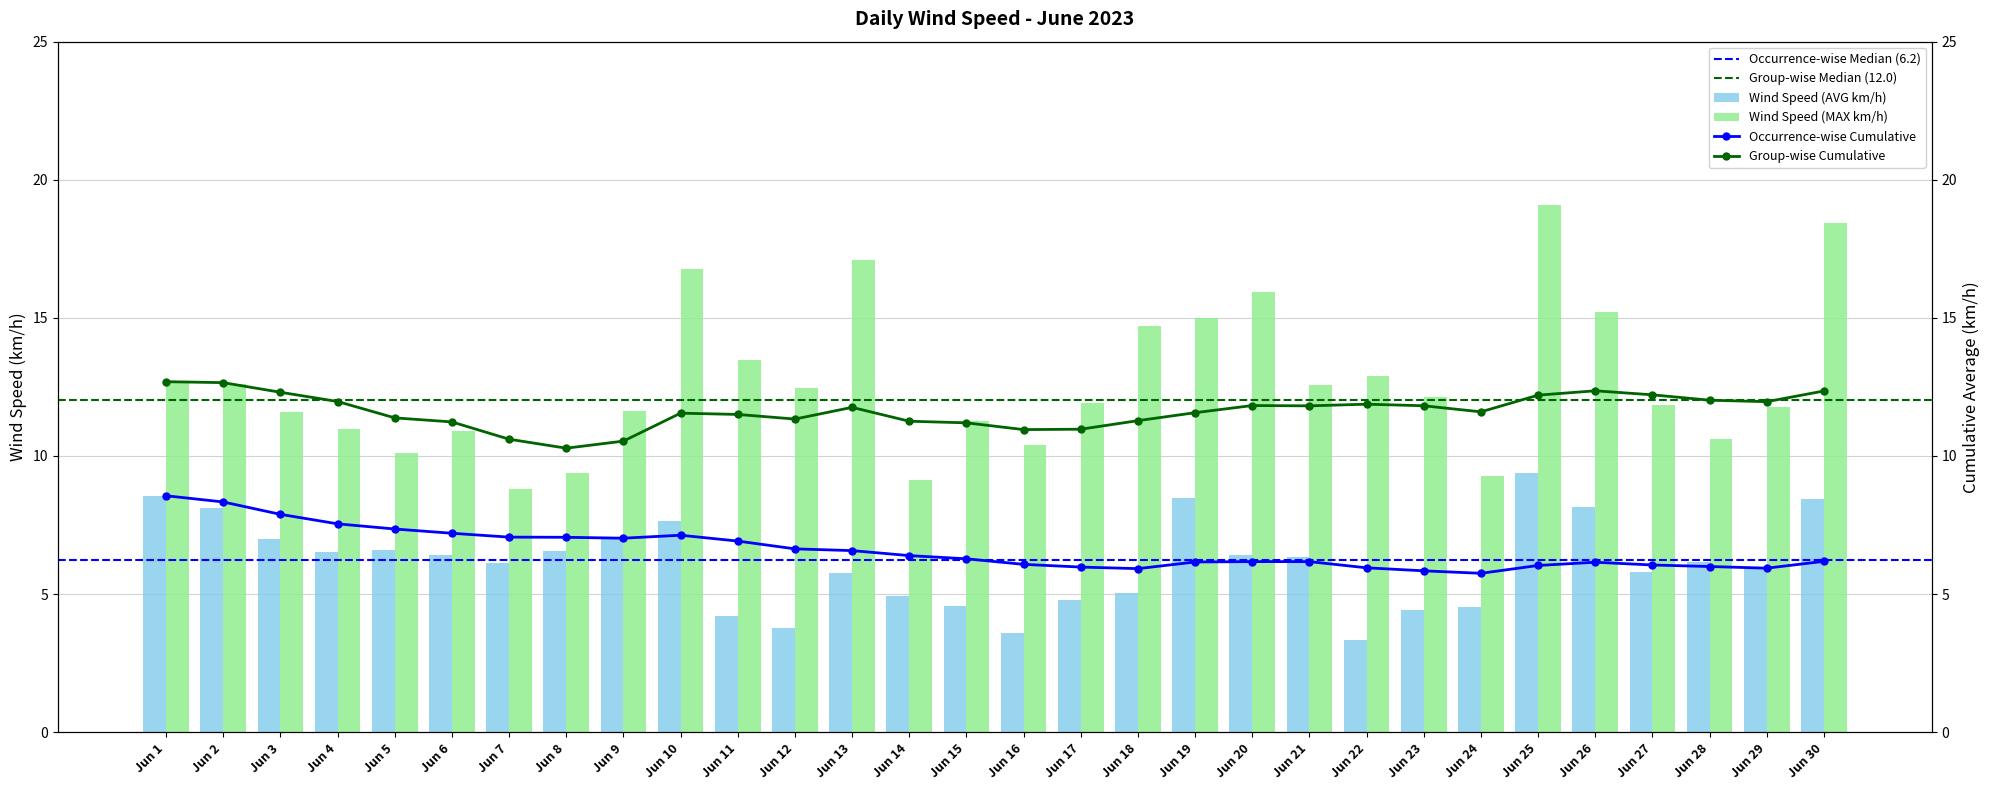

At how many categories does at least one series exceed 16?

4